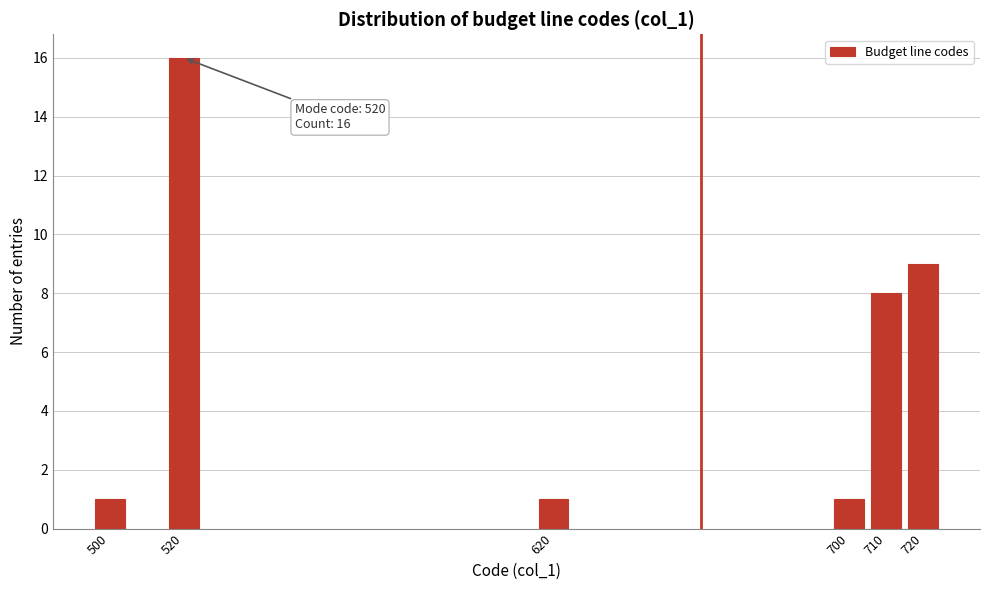

Reading left to right, list all the values displayed in this chart.

1	16	1	1	8	9